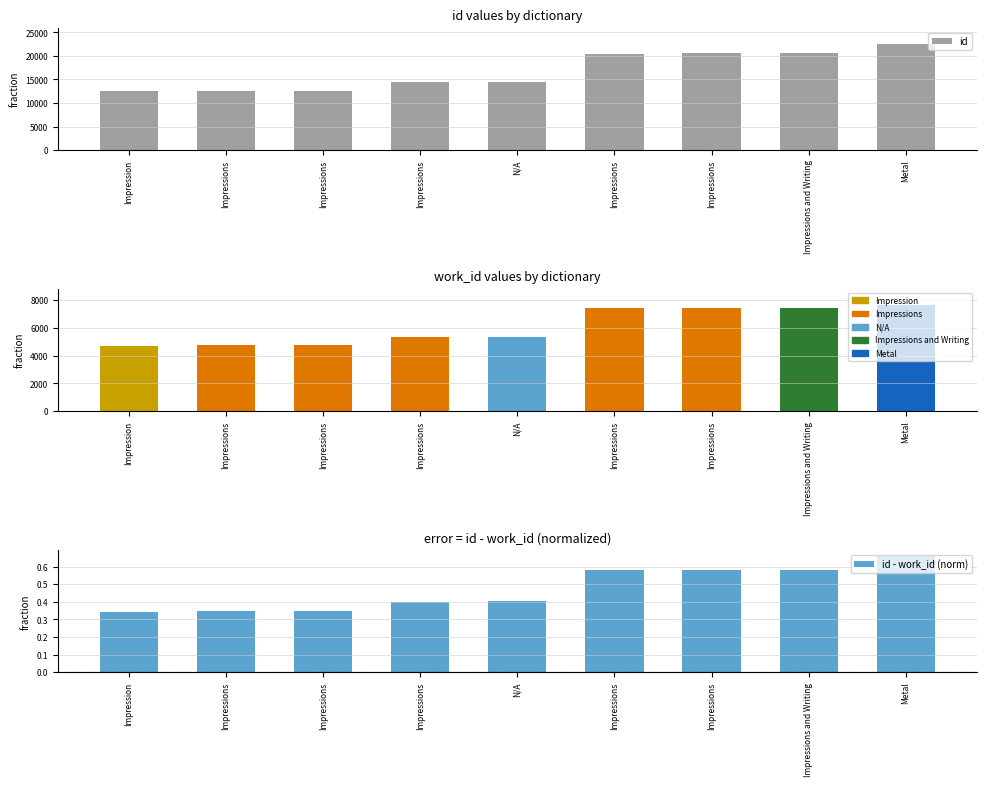

What is the label of the 1st bar from the right?

Metal